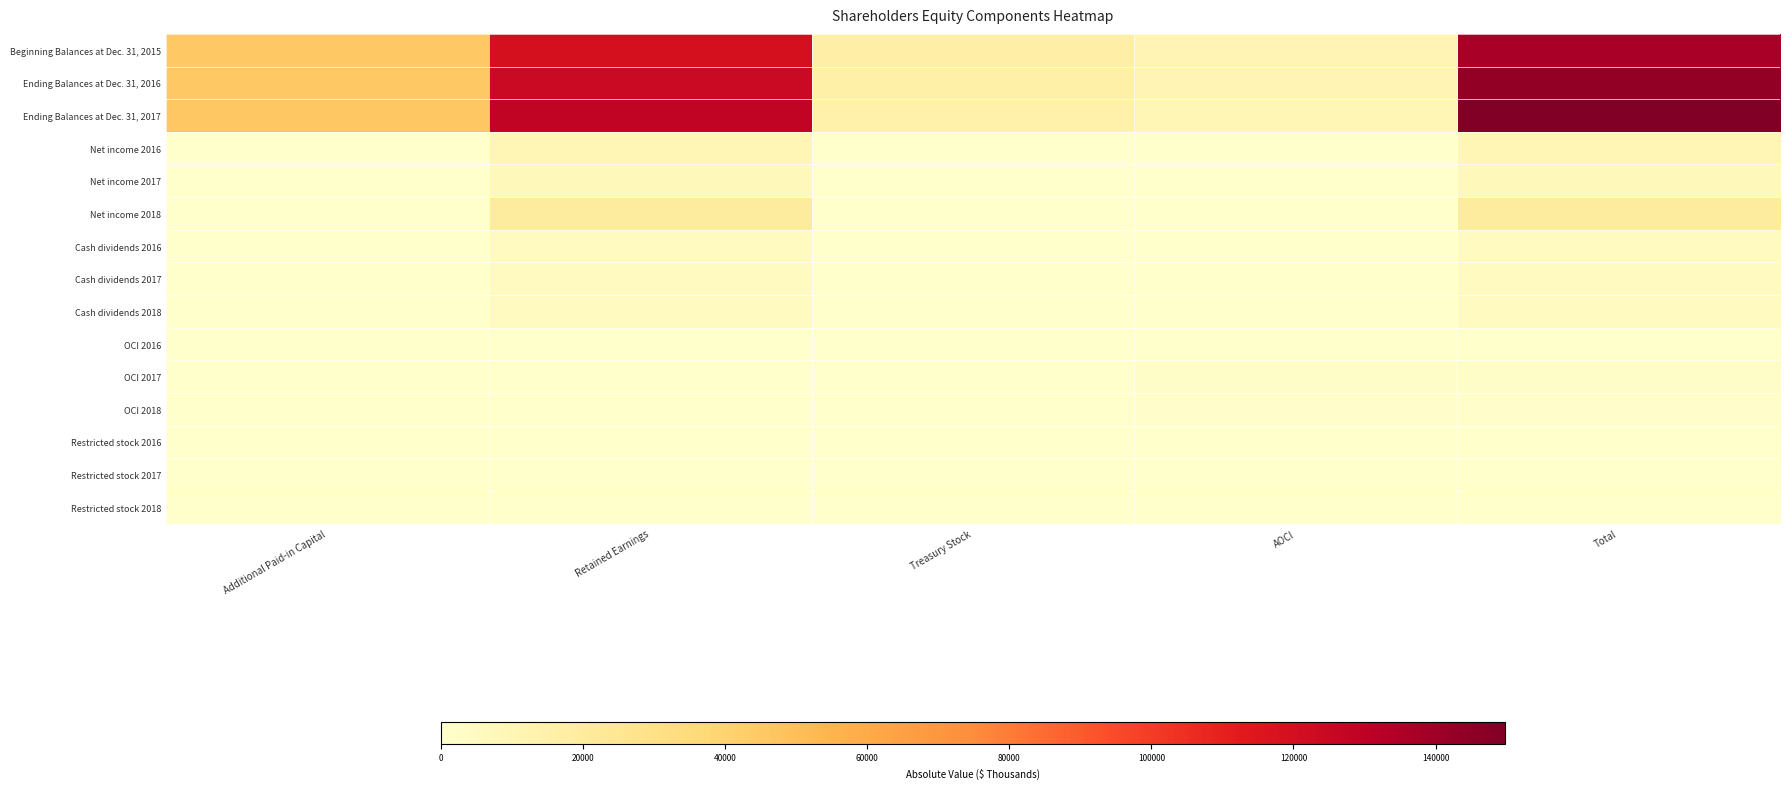

At which category is the sum across all series the highest?

Total